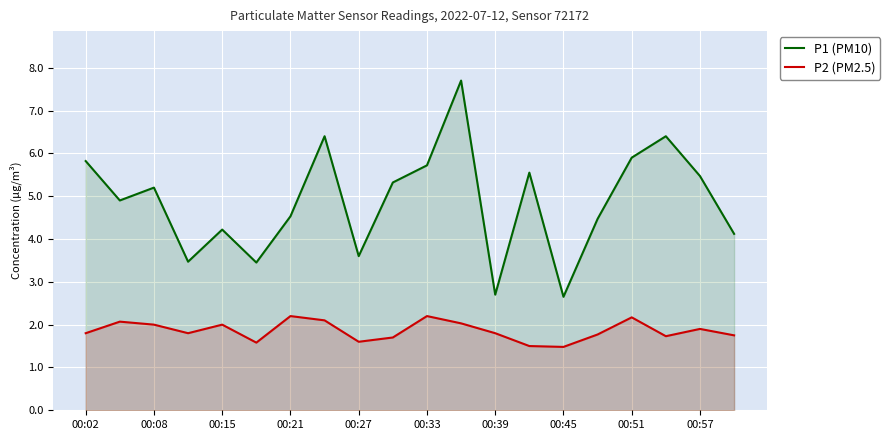

Reading left to right, transcribe all the data shown in this chart.

P1 (PM10): 5.8	4.9	5.2	3.5	4.2	3.5	4.5	6.4	3.6	5.3	5.7	7.7	2.7	5.5	2.6	4.5	5.9	6.4	5.5	4.1
P2 (PM2.5): 1.8	2.1	2.0	1.8	2.0	1.6	2.2	2.1	1.6	1.7	2.2	2.0	1.8	1.5	1.5	1.8	2.2	1.7	1.9	1.8